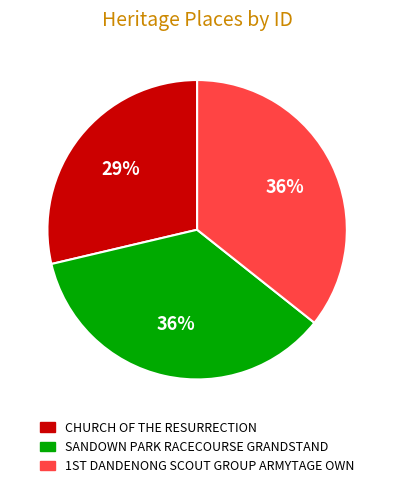

How many segments does this pie chart have?

3